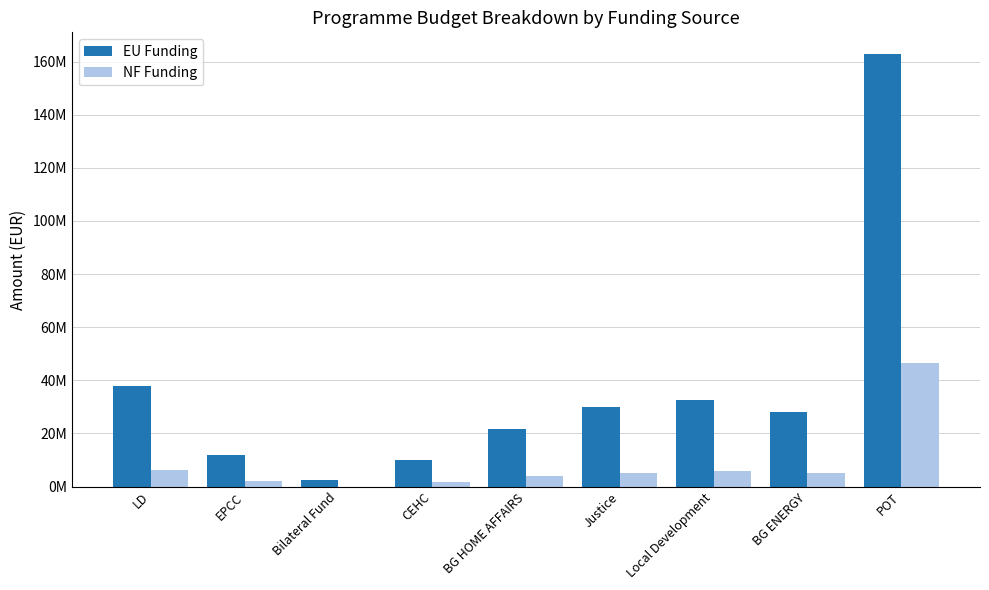

Rank the categories by NF Funding value from lowest to highest.

Bilateral Fund, CEHC, EPCC, BG HOME AFFAIRS, BG ENERGY, Justice, Local Development, LD, POT